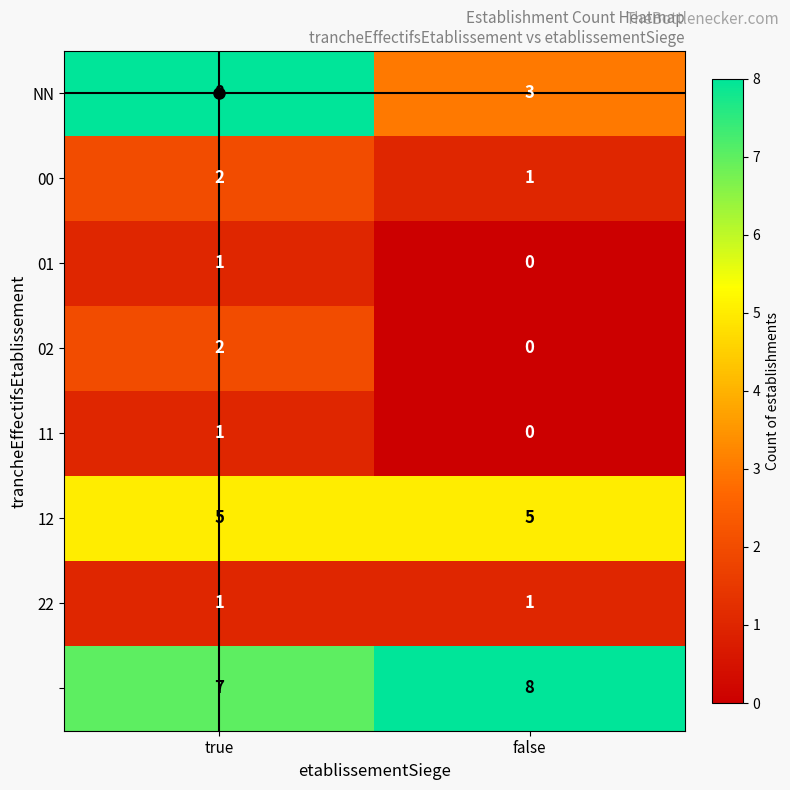

At which category is the sum across all series the highest?

true